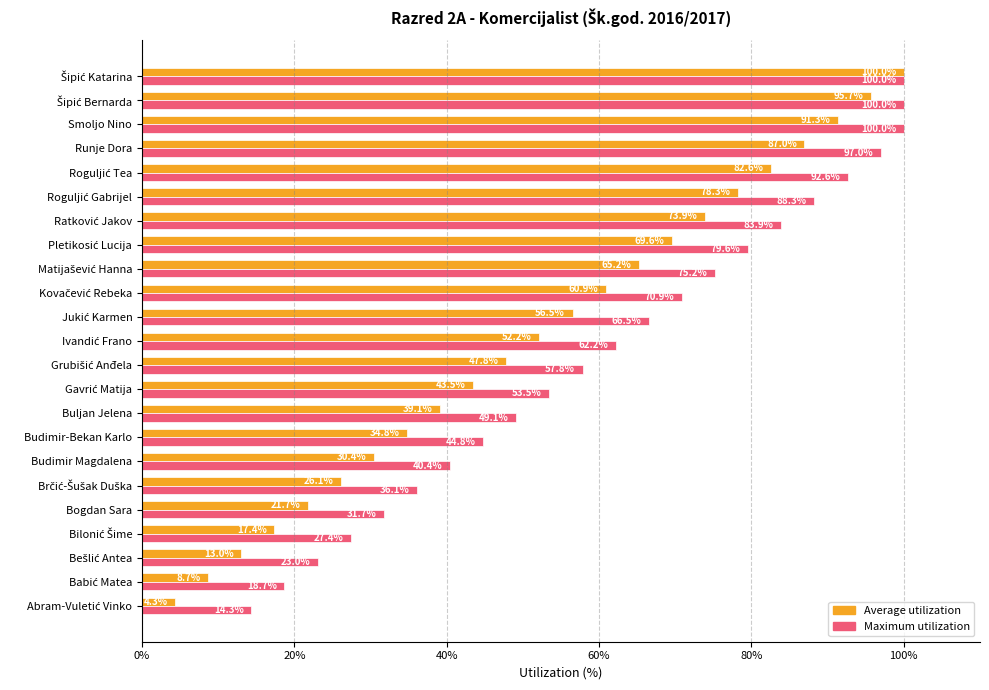

What is the average value of the Maximum utilization series?

61.4